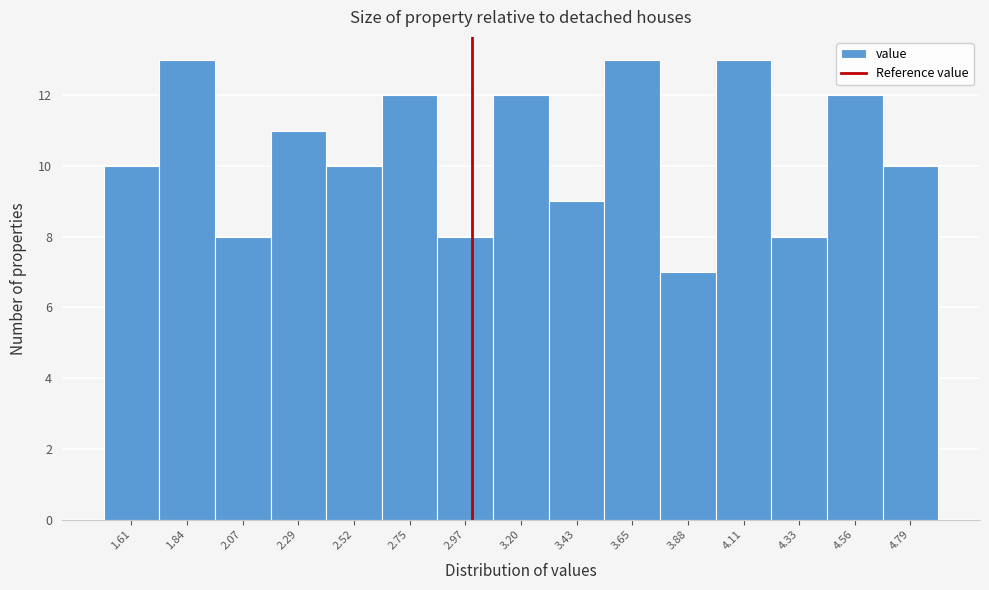

Reading left to right, transcribe this chart: for each bar, give the range it covers on the x-axis and its height. Neither the bar edges nor the heights are printed on the chart, so give them approximately, as read against the axes.

1.50 to 1.75: 10
1.75 to 1.95: 13
1.95 to 2.20: 8
2.20 to 2.40: 11
2.40 to 2.65: 10
2.65 to 2.85: 12
2.85 to 3.10: 8
3.10 to 3.30: 12
3.30 to 3.55: 9
3.55 to 3.75: 13
3.75 to 4.00: 7
4.00 to 4.20: 13
4.20 to 4.45: 8
4.45 to 4.65: 12
4.65 to 4.90: 10